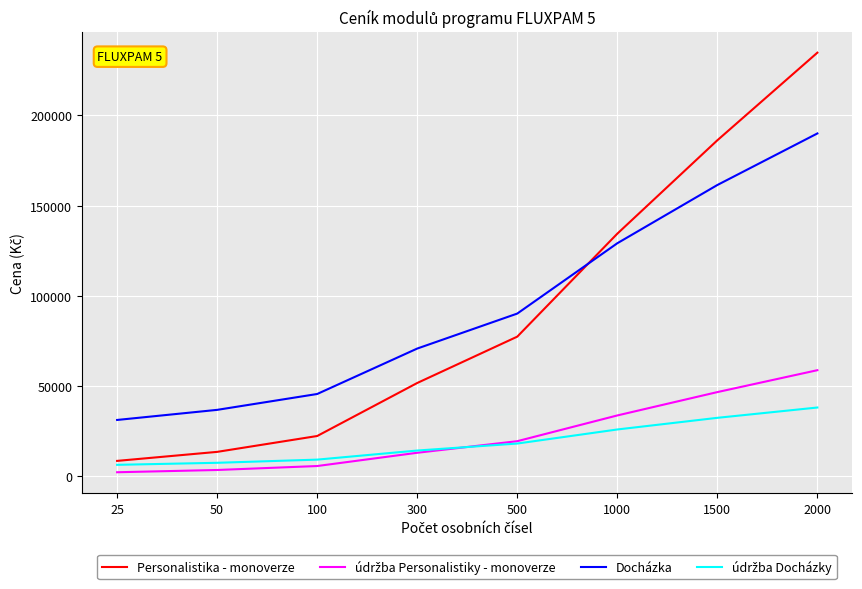

How many intersections are there between Docházka and Personalistika - monoverze?

1